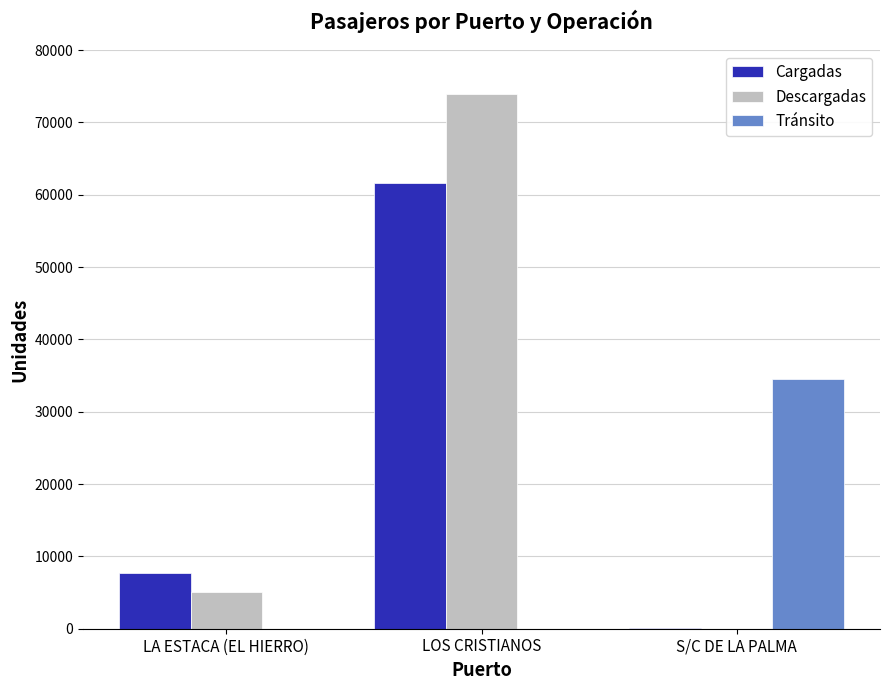

Where is Descargadas nearest to the value 36997?

LA ESTACA (EL HIERRO)